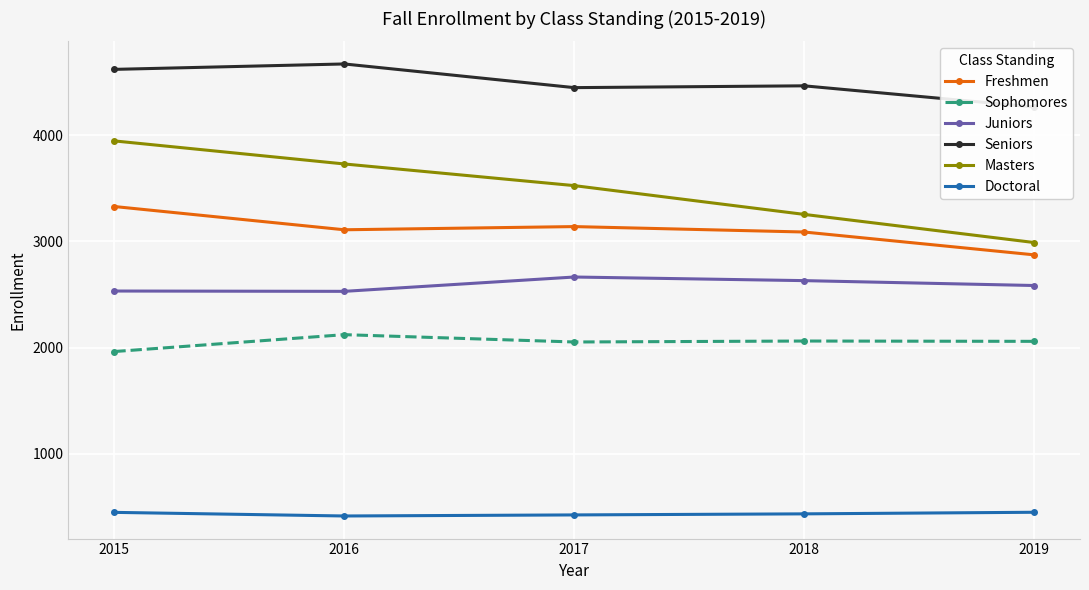

At which category does Doctoral reach its first local valley?

2016